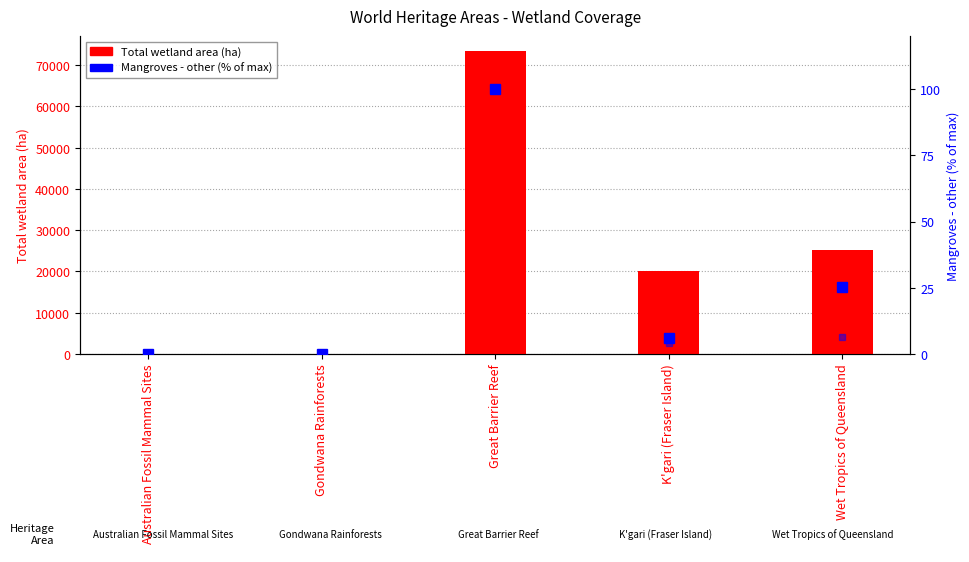

At which label is Total wetland area closest to 36687?

Wet Tropics of Queensland